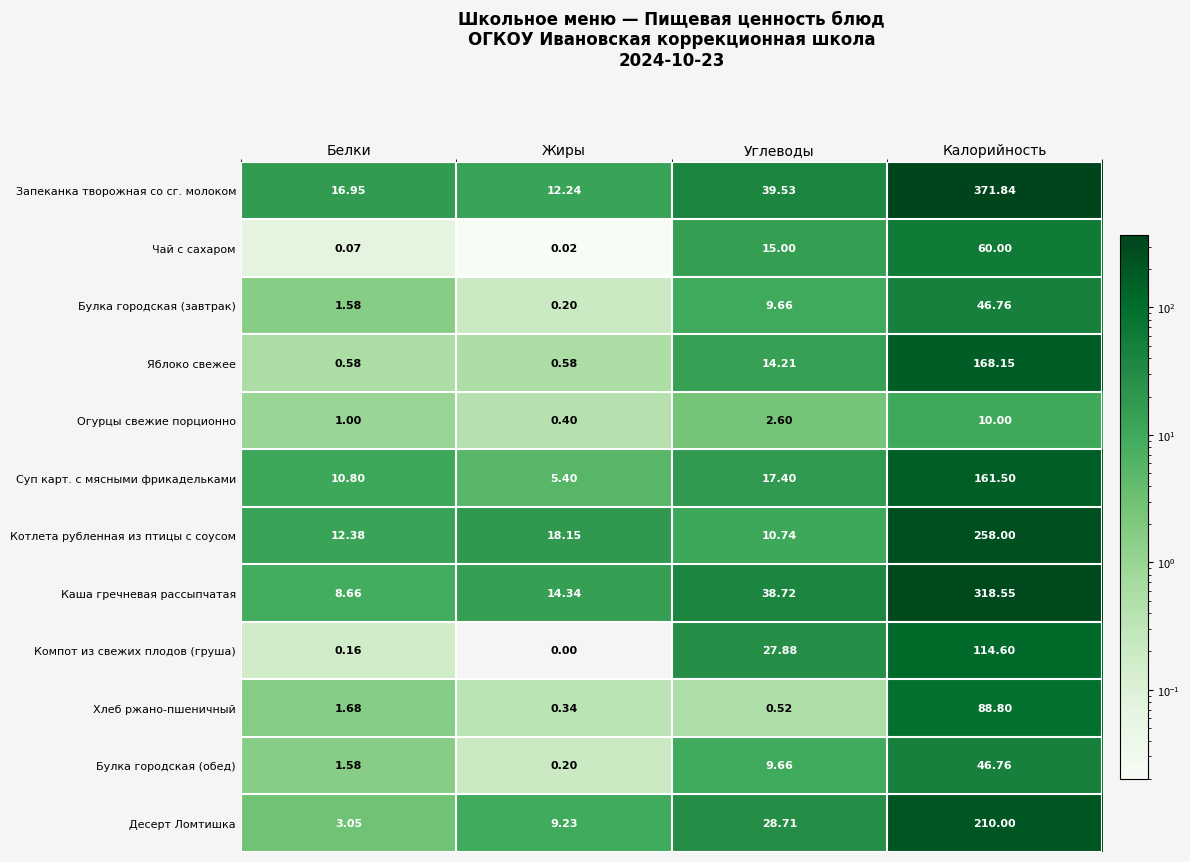

At which category is the sum across all series the highest?

Калорийность